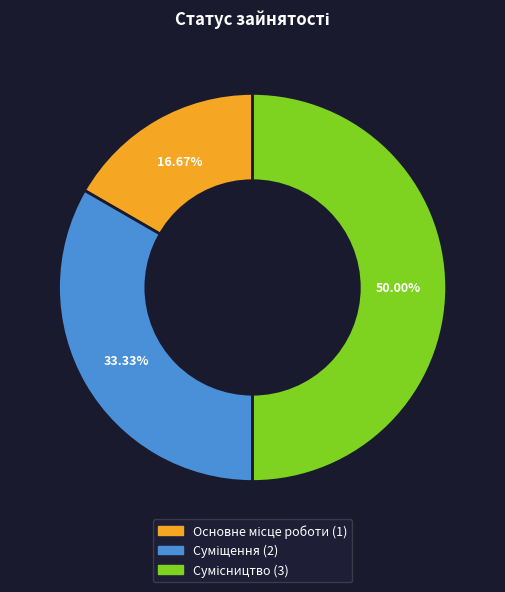

How many segments does this pie chart have?

3